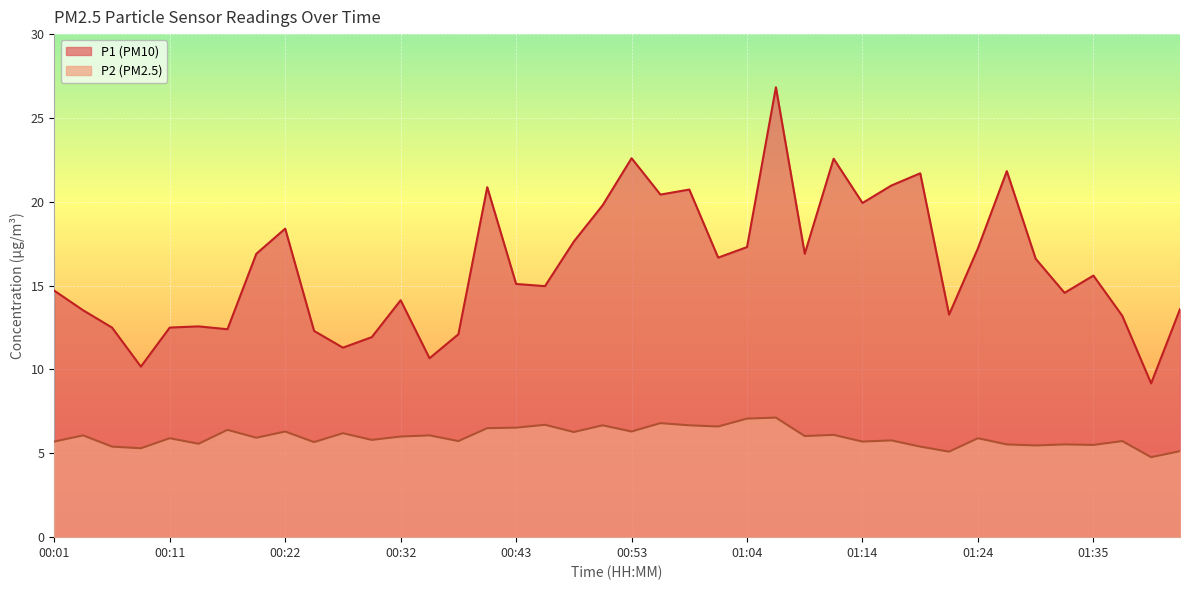

Which series has the largest range (max minus min)?

P1